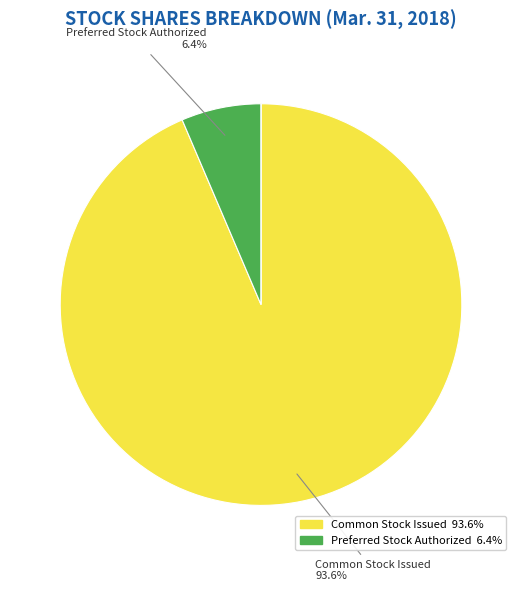

Is there any slice that represents more than half of the pie?

Yes